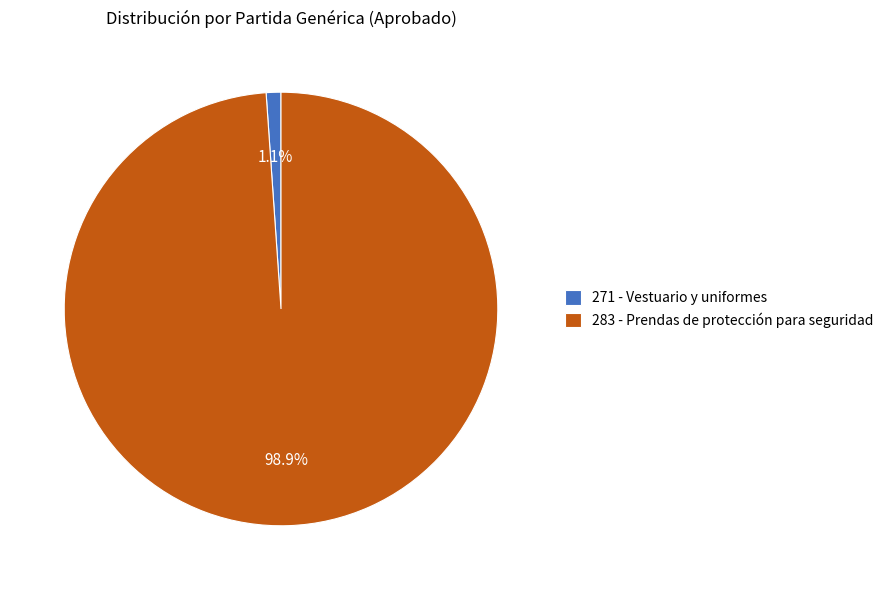

To the nearest percent, what portion does 271 - Vestuario y uniformes represent?

1%